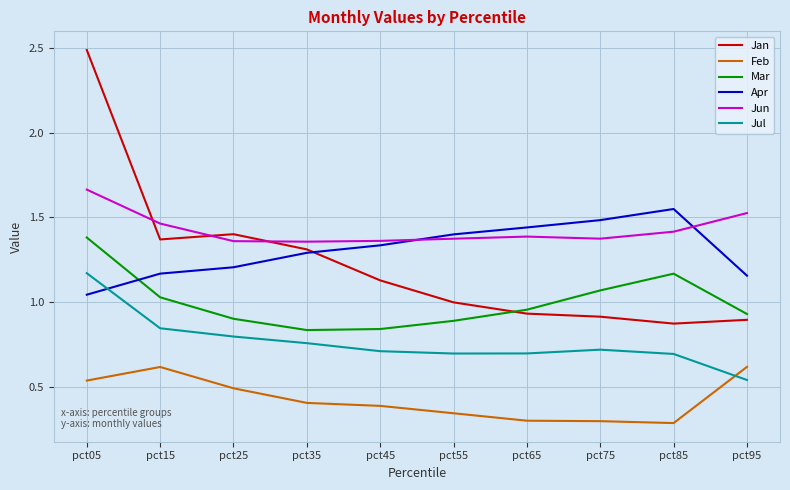

At which label is Jul closest to 0?

pct95